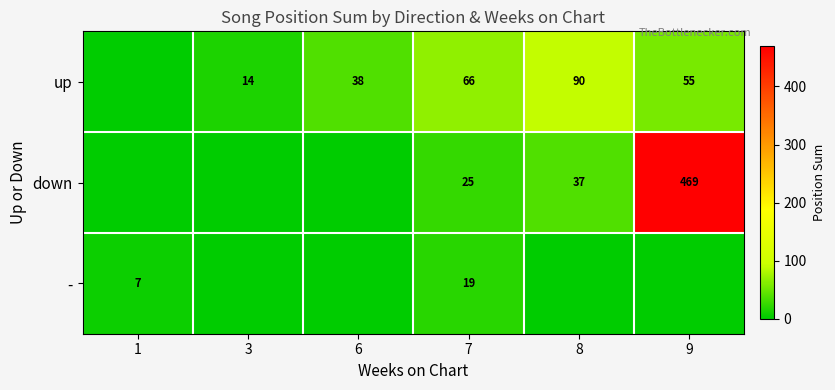

The value of up at 9 is 55. True or false?

True